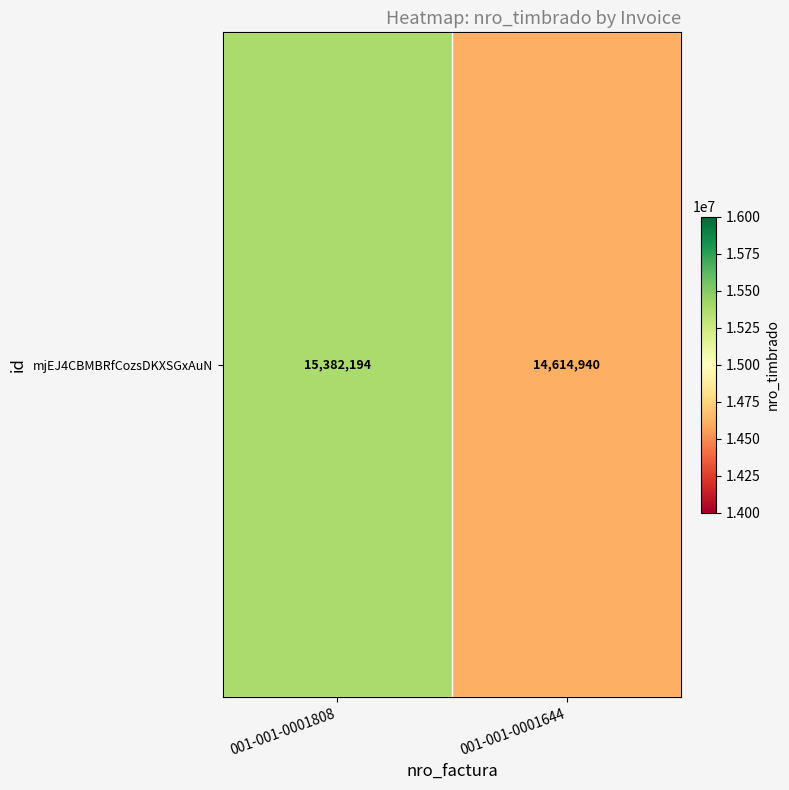

Where is the data nearest to the value 14998567?

001-001-0001808